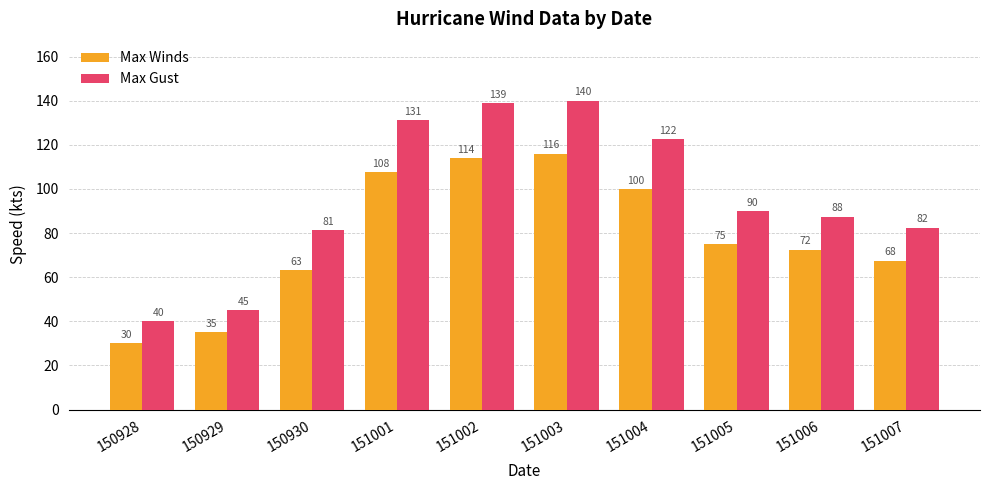

The value of Max Winds at 150930 is 93.2. True or false?

False